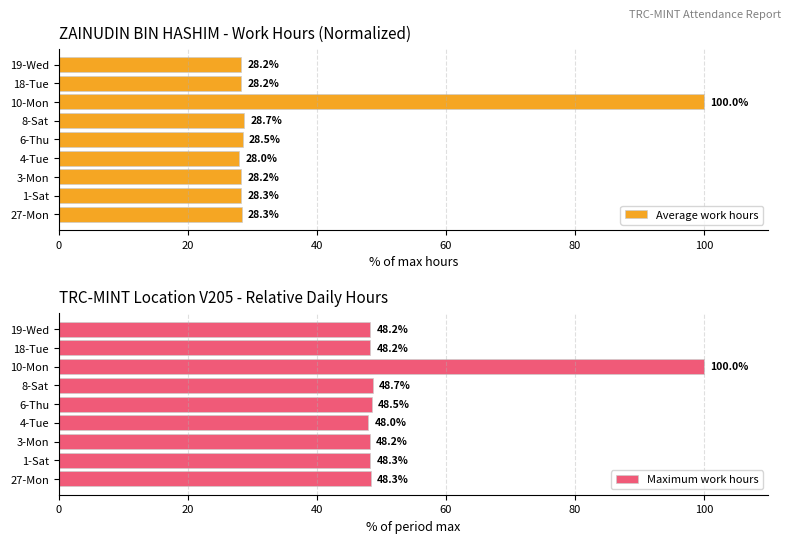

Is it true that Maximum work hours equals 19.3 at 4-Tue?

False